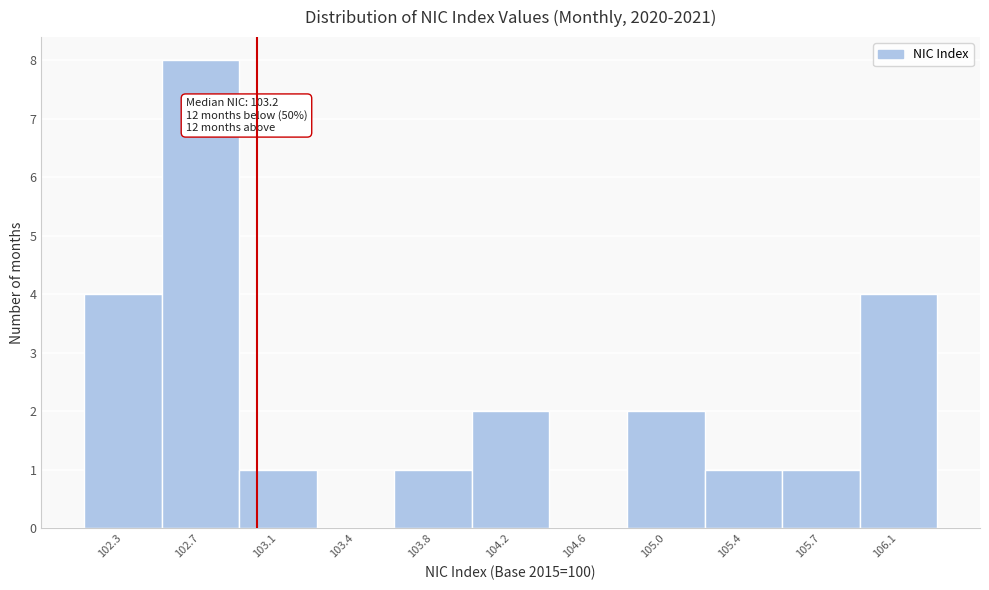

Reading left to right, what are all the values shown in this chart?

102.3=4	102.7=8	103.1=1	103.4=0	103.8=1	104.2=2	104.6=0	105.0=2	105.4=1	105.7=1	106.1=4